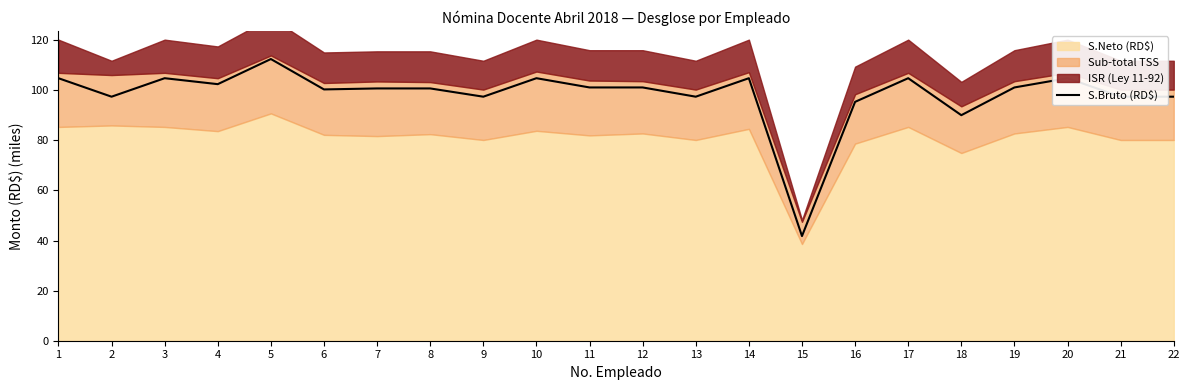

What is the smallest value displayed?

41.8